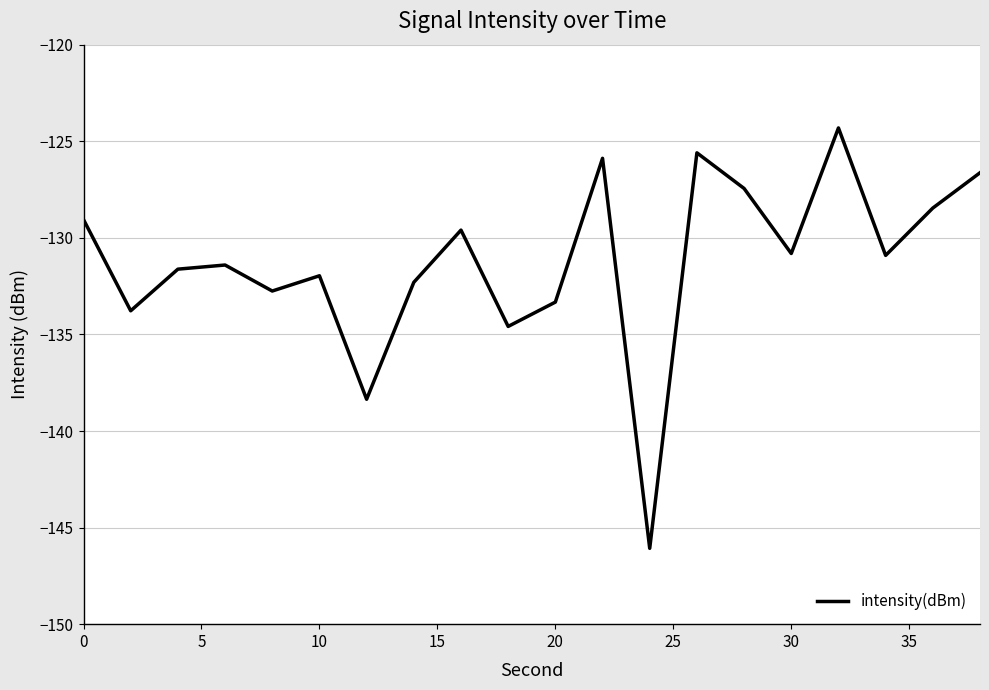

How many categories are shown in the chart?

20